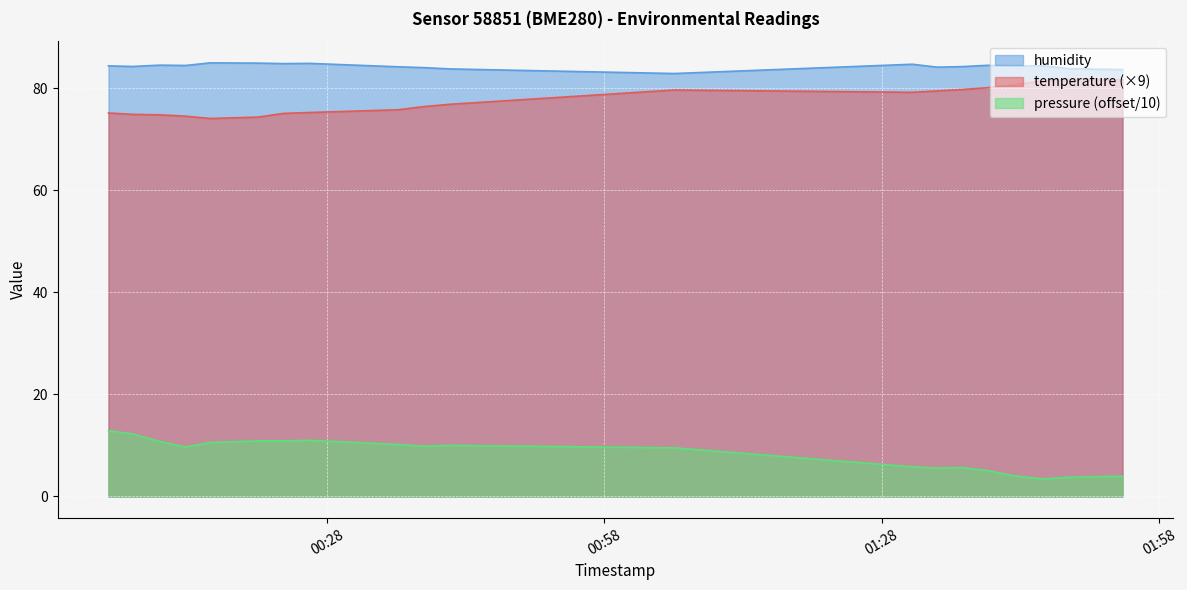

What value does the temperature series have at 2022-10-03T01:39:27?

80.1